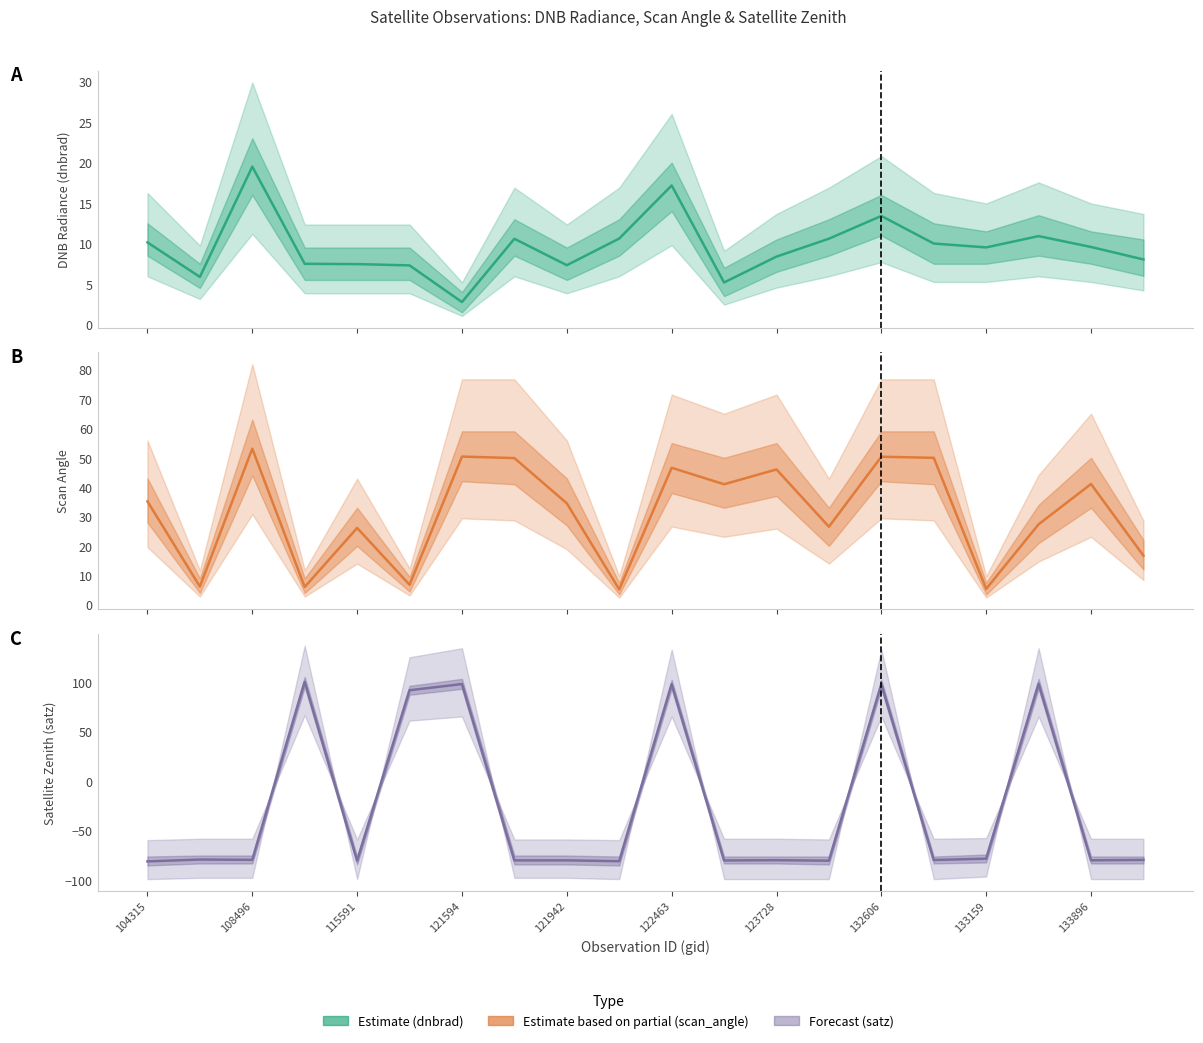

How many times do Scan Angle and DNB Radiance (dnbrad) cross each other?

8